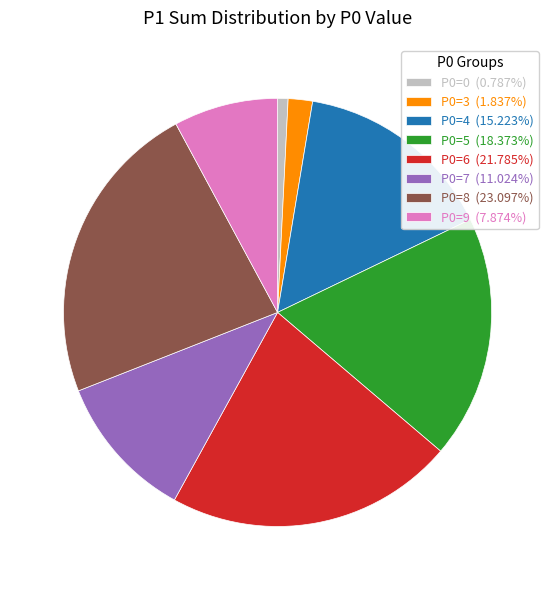

Is the sum of P0=7 (11.024%) and P0=4 (15.223%) greater than half?

No